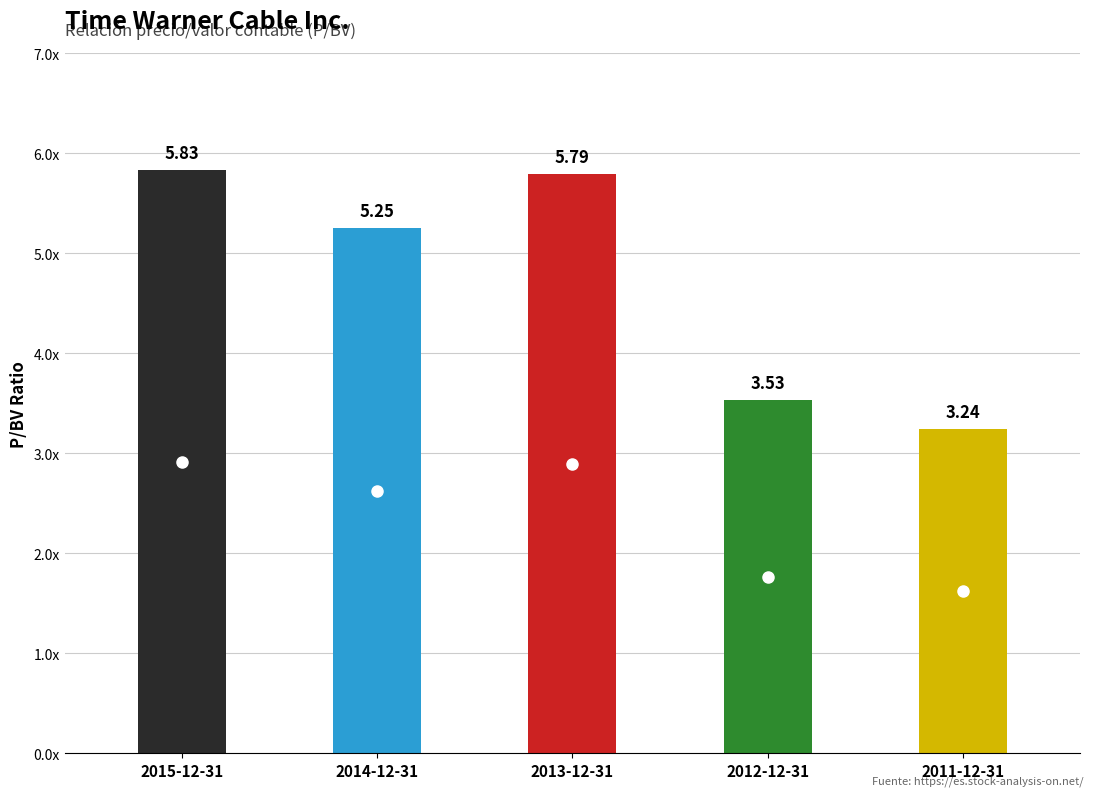

The value at 2013-12-31 is 5.8. True or false?

True